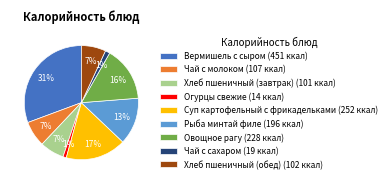

Is the sum of Хлеб пшеничный (завтрак) and Вермишель с сыром greater than half?

No